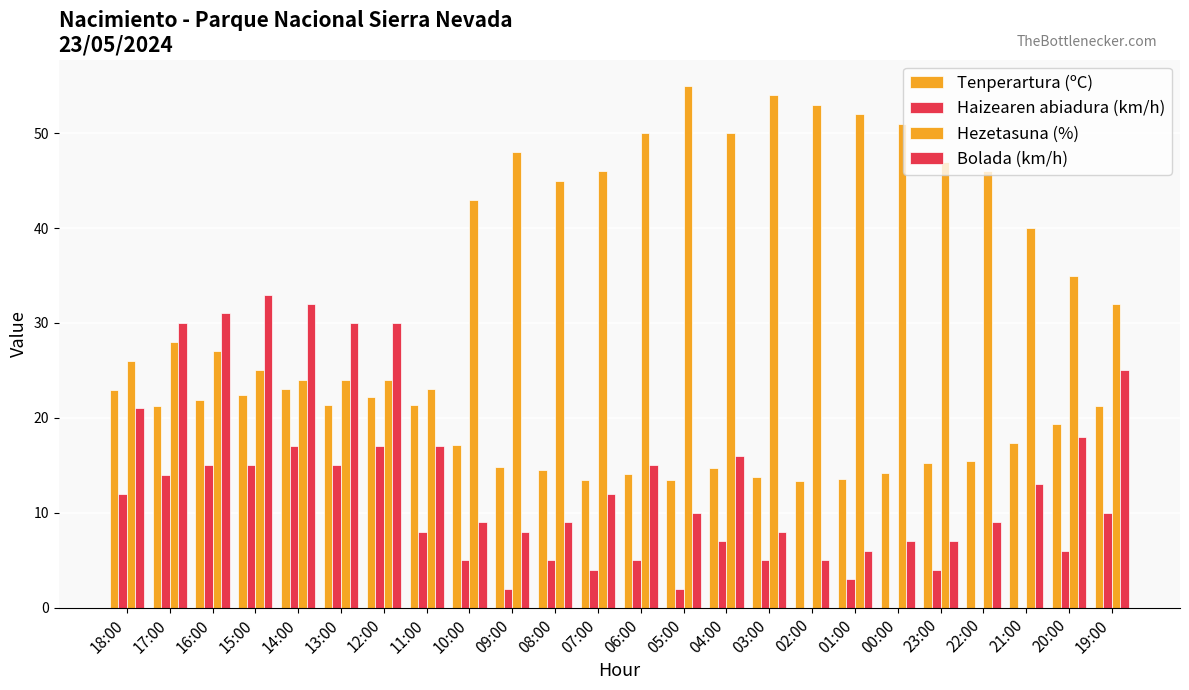

Rank the series by their maximum value, from highest to lowest.

Hezetasuna (%), Bolada (km/h), Tenperartura (ºC), Haizearen abiadura (km/h)